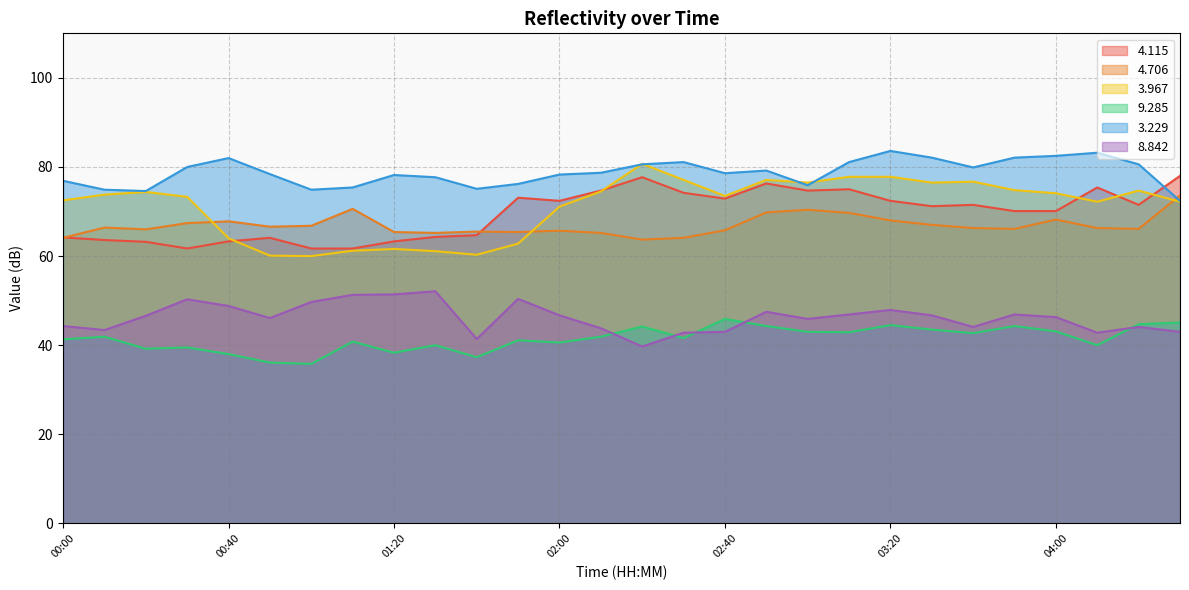

What are all the series names shown in the legend?

4.115, 4.706, 3.967, 9.285, 3.229, 8.842